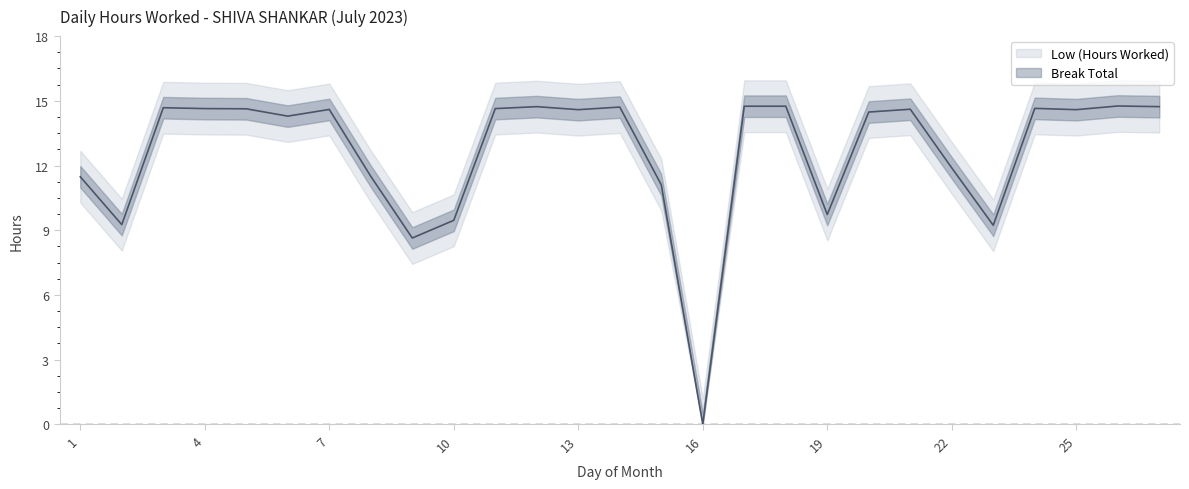

Reading right to left, what are all the values shown in this chart?

14.7	14.8	14.6	14.7	9.2	11.9	14.6	14.5	9.7	14.8	14.8	0.0	11.1	14.7	14.6	14.7	14.6	9.5	8.6	11.5	14.6	14.3	14.6	14.6	14.7	9.3	11.5